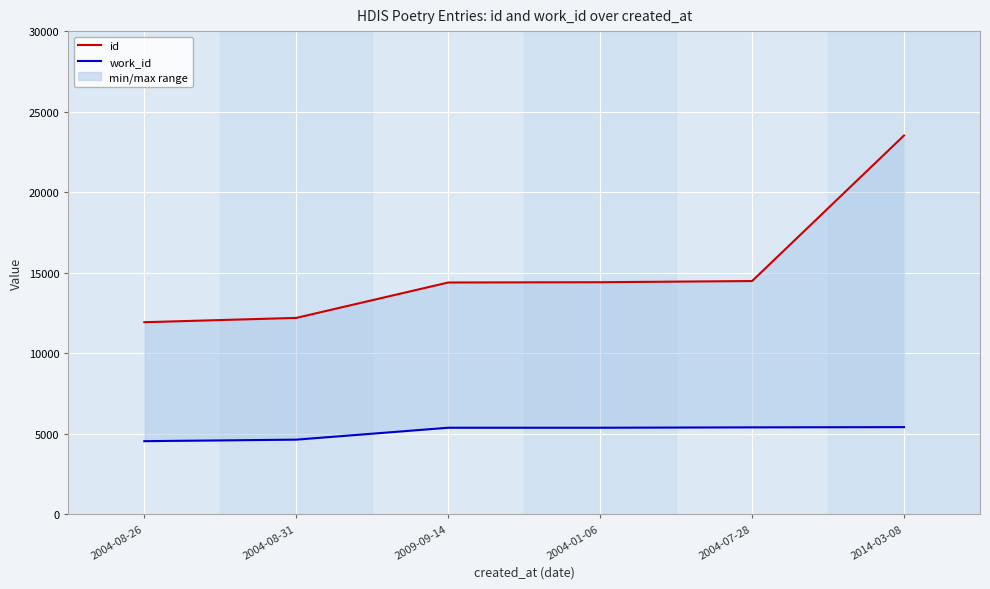

At 2009-09-14, list the series in order from smallest to largest.

work_id, id